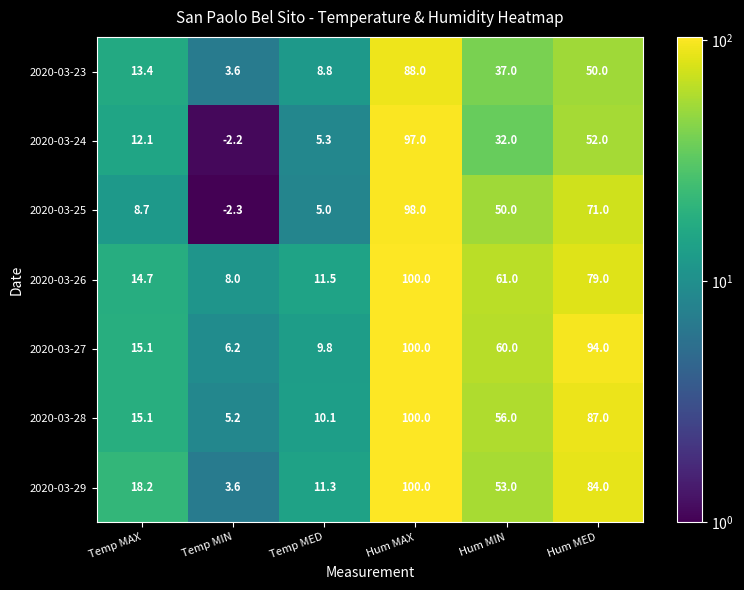

Rank the categories by 2020-03-25 value from highest to lowest.

Hum MAX, Hum MED, Hum MIN, Temp MAX, Temp MED, Temp MIN